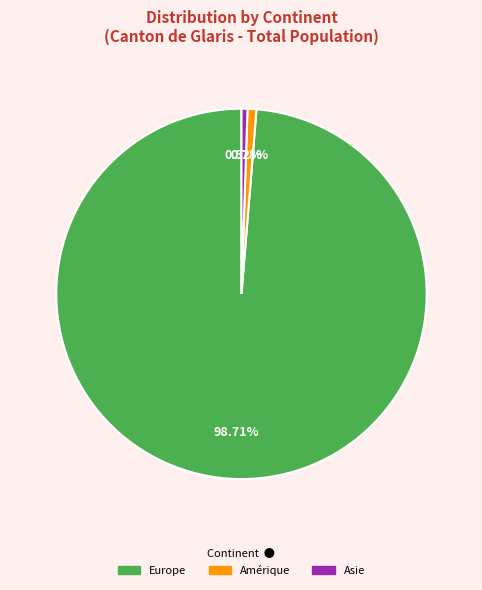

Is there a majority slice in this chart?

Yes